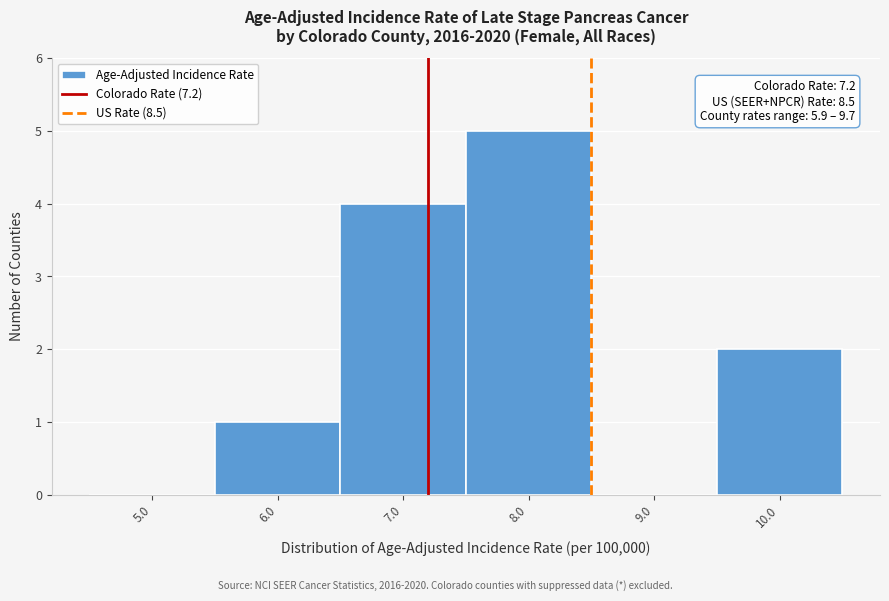

Over which range of the x-axis is the bar tallest?

7.5 to 8.5